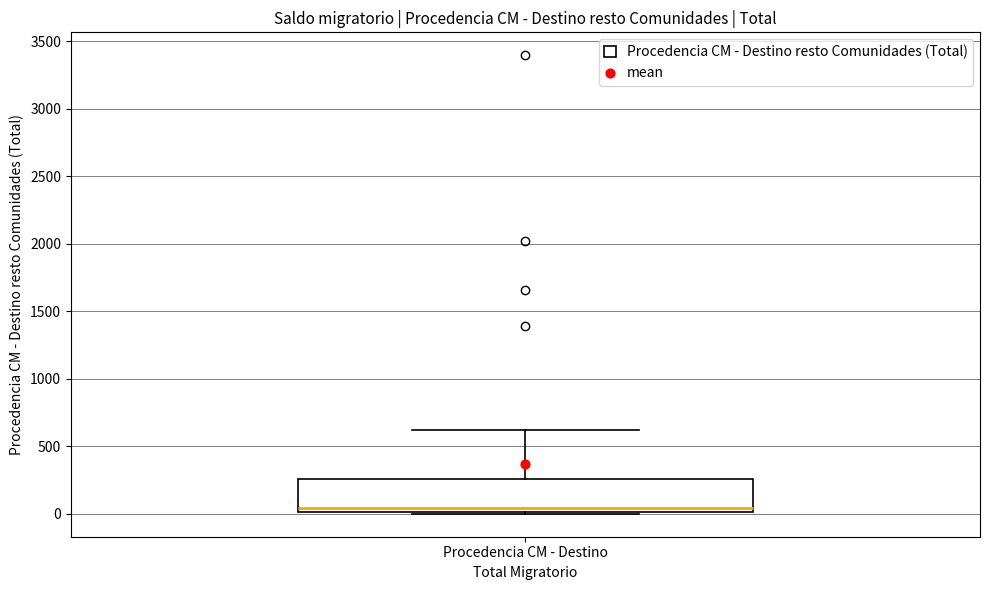

Transcribe this box plot: give where the median line is, the range the box spans, and where the two whiskers end, as read against the y-axis. The values are not printed on the chart, so give them approximately, as read against the axis.

median 50, box 0 to 250, whiskers 0 to 600